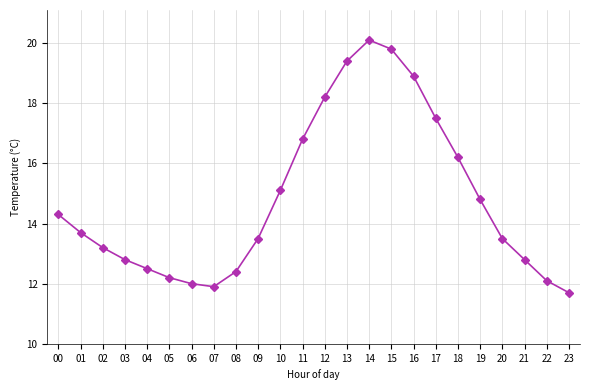

How many values are below 13?

9